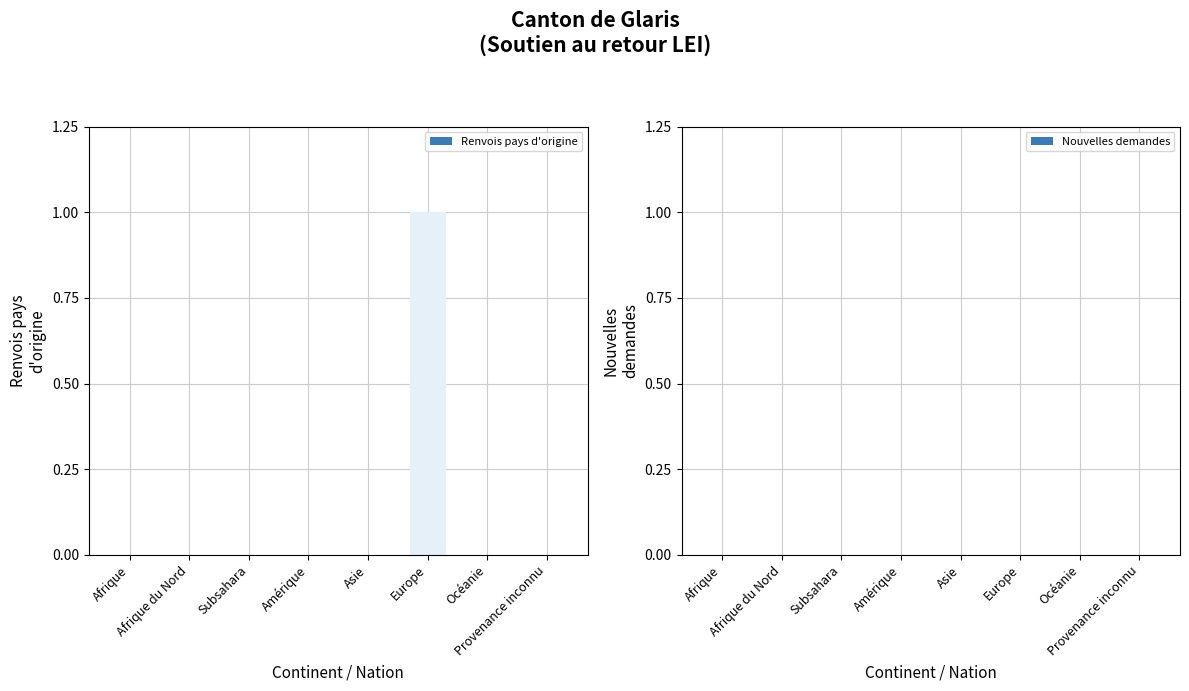

Are the bars horizontal?

No